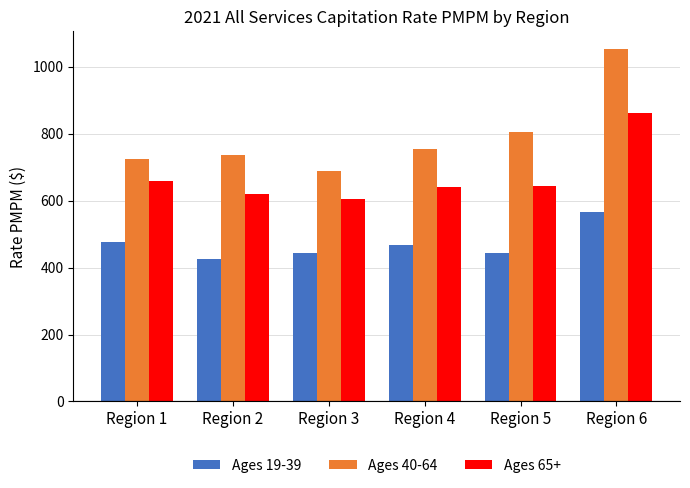

What is the spread (max minus min) of values at Region 2?

310.1